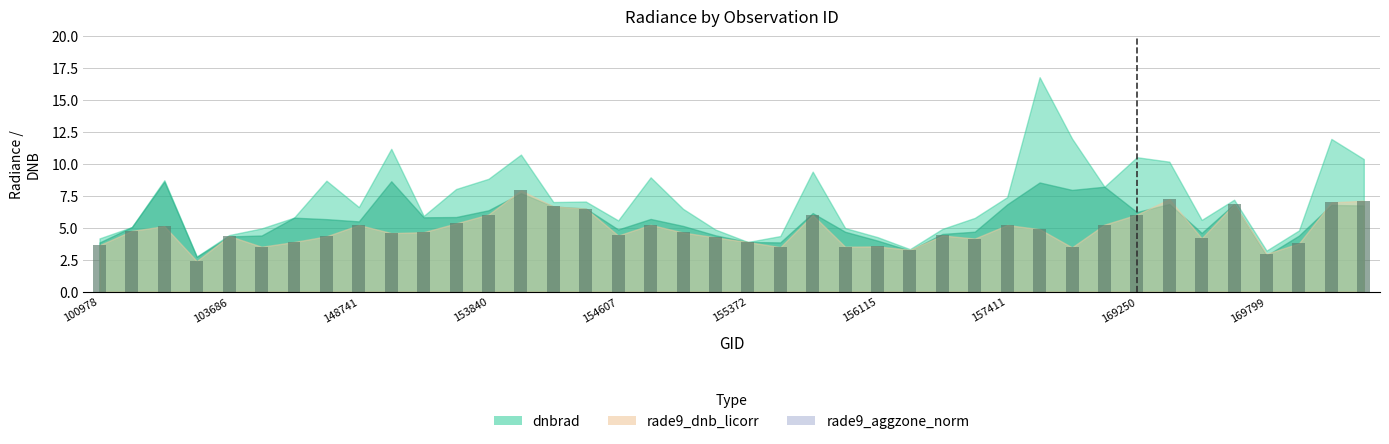

What is the difference between the maximum and second lowest values?

5.0